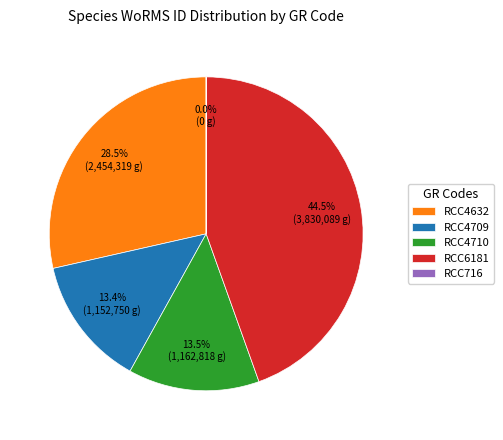

What percentage is the RCC6181 slice, to the nearest percent?

45%